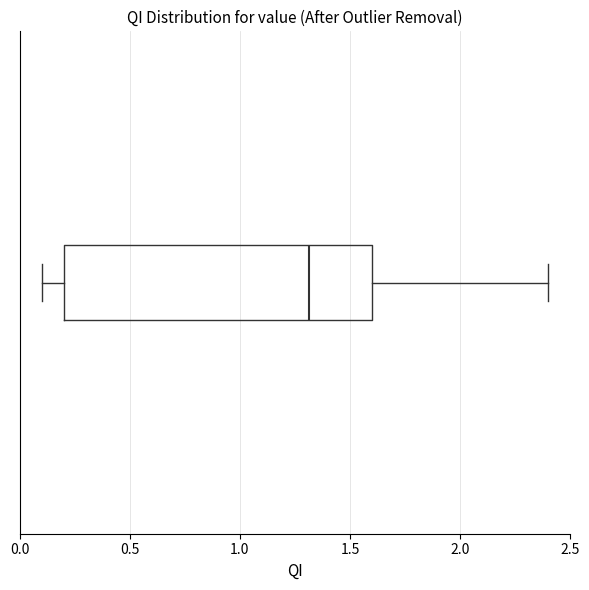

Transcribe this box plot: give where the median line is, the range the box spans, and where the two whiskers end, as read against the x-axis. The values are not printed on the chart, so give them approximately, as read against the axis.

median 1.3, box 0.2 to 1.6, whiskers 0.1 to 2.4